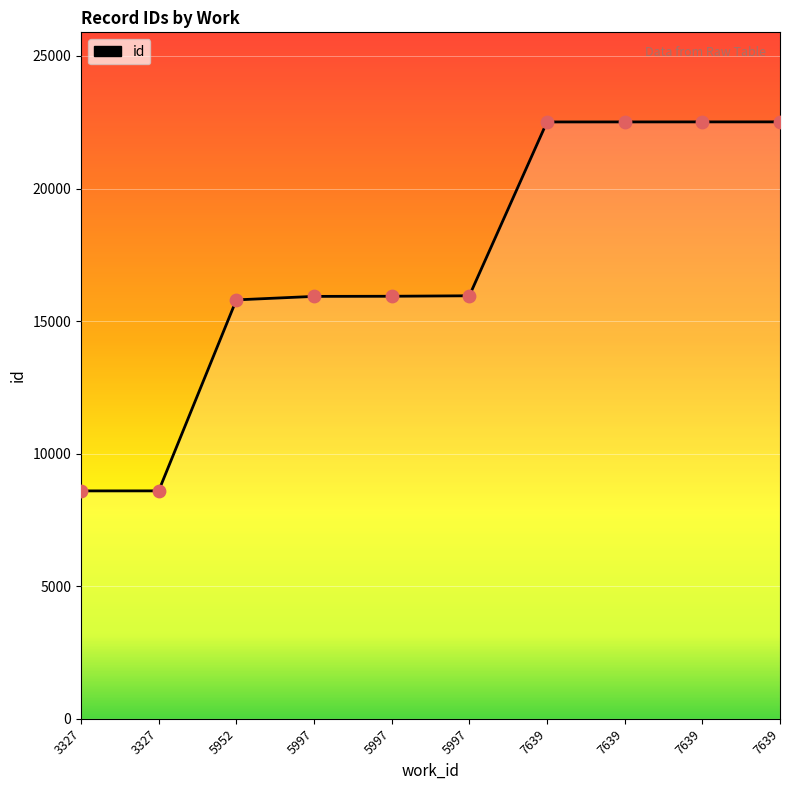

Which has a higher value, 7639 or 5997?

7639